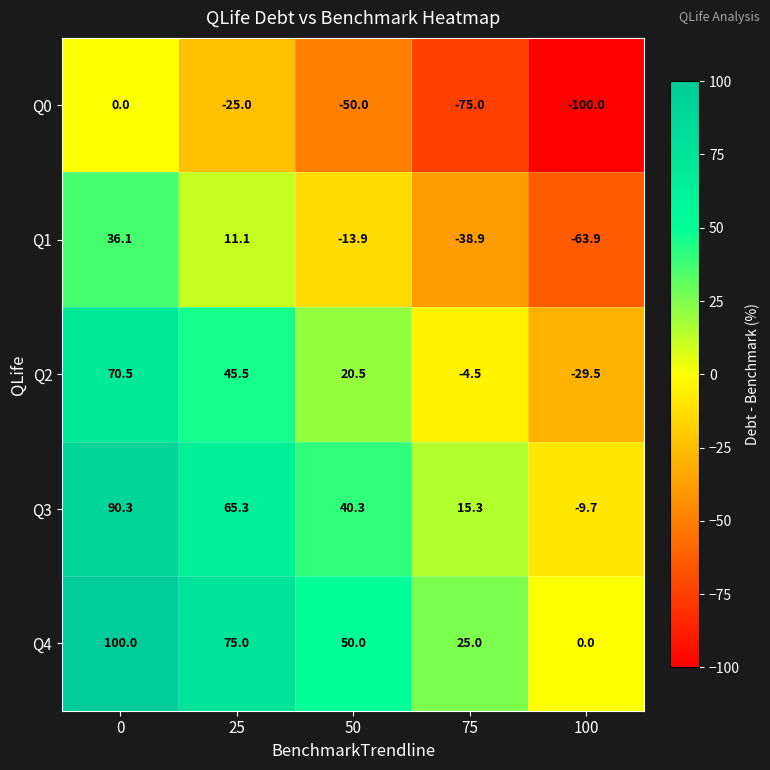

What is the average value of the Q2 series?

20.5